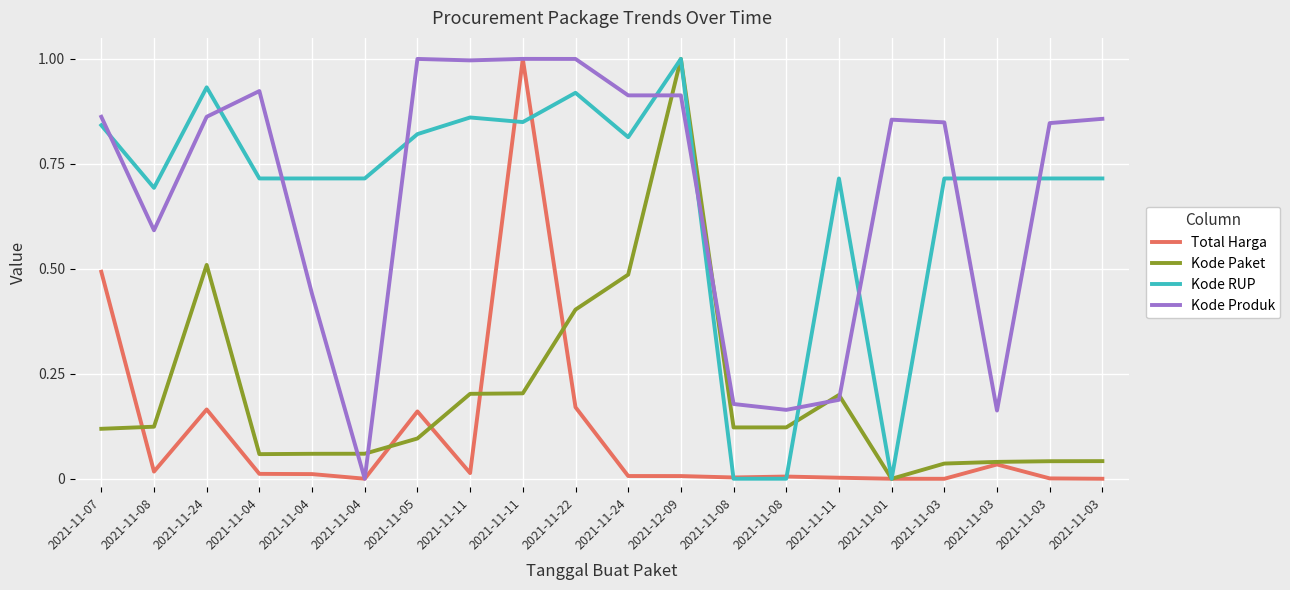

Does the chart display data point markers on the line(s)?

No